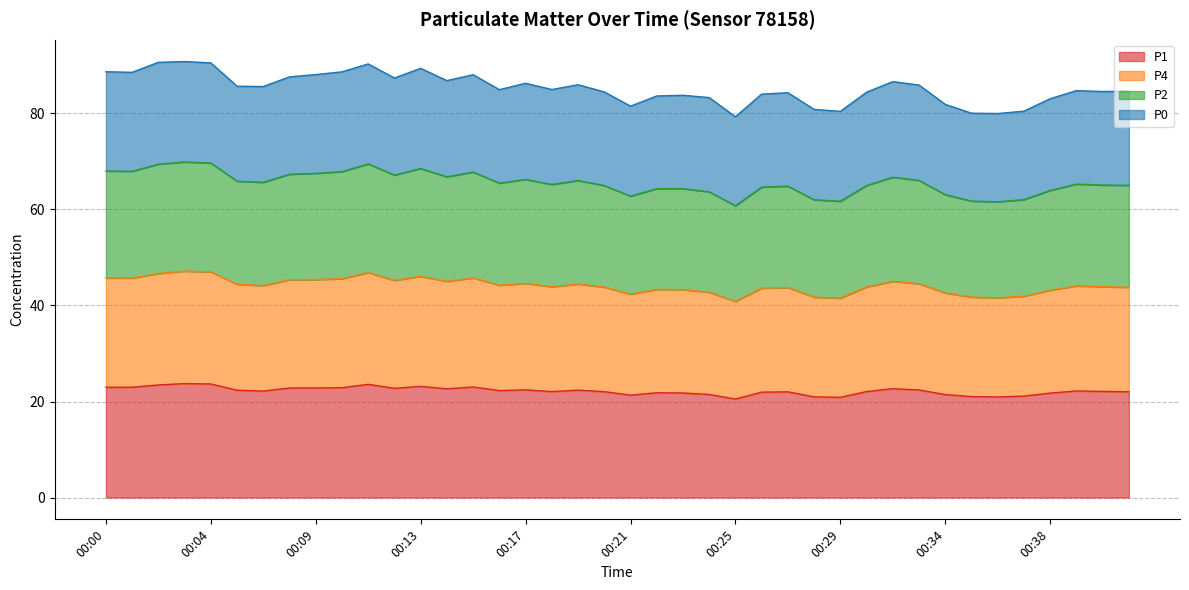

True or false: P4 has more than 2 interior local peaks.

True